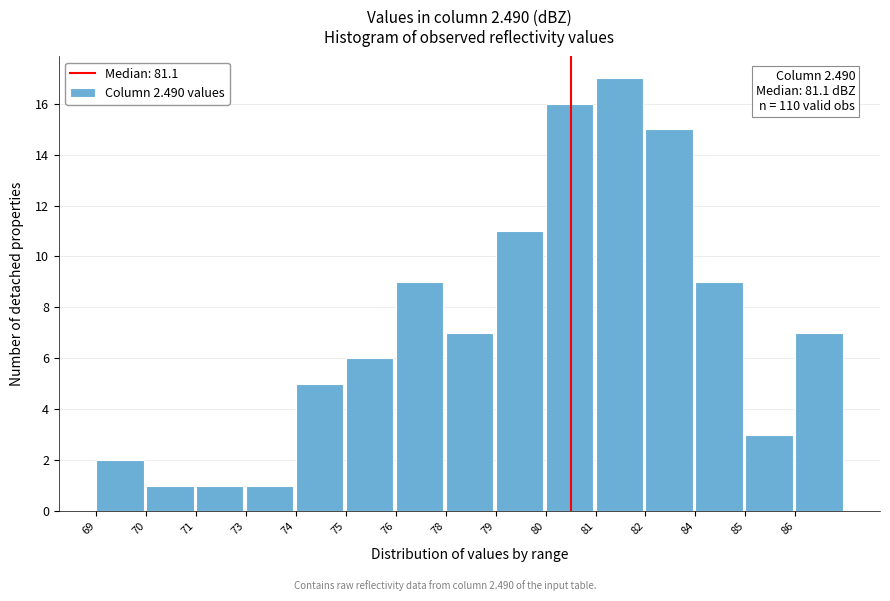

Reading left to right, transcribe all the data shown in this chart.

69=2	70=1	71=1	73=1	74=5	75=6	76=9	78=7	79=11	80=16	81=17	82=15	84=9	85=3	86=7